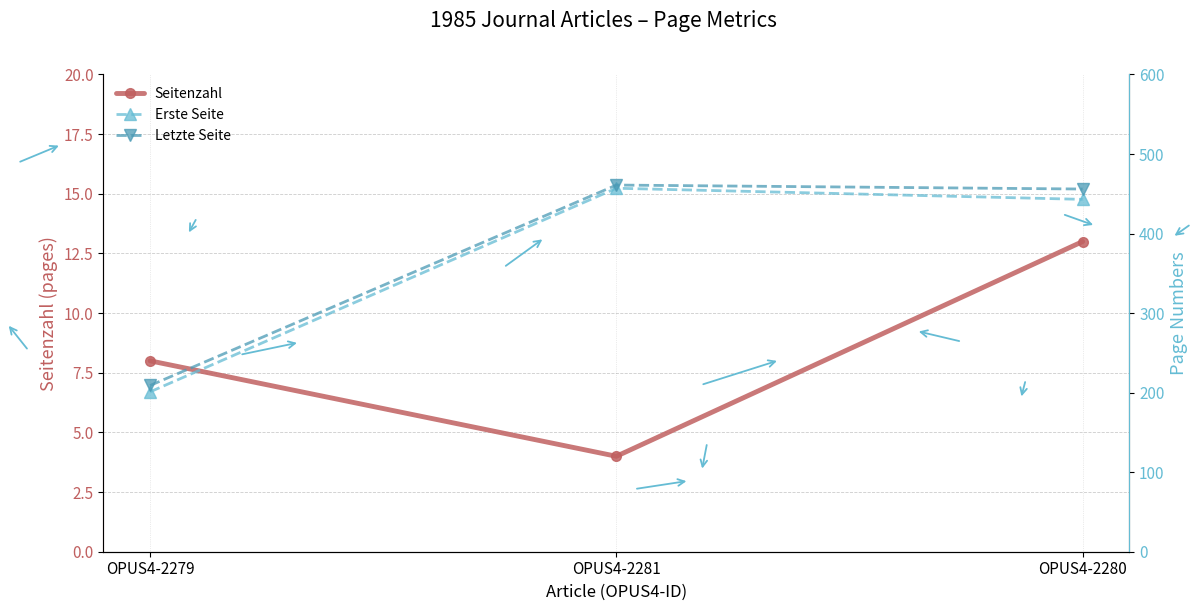

At which category is the sum across all series the highest?

OPUS4-2281